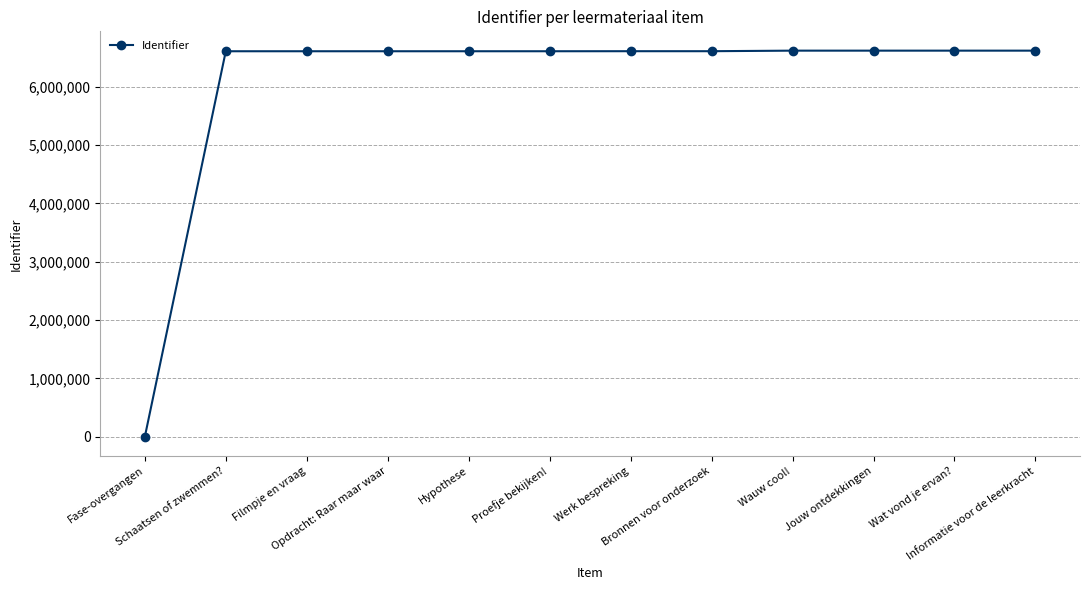

What is the average value?

6057185